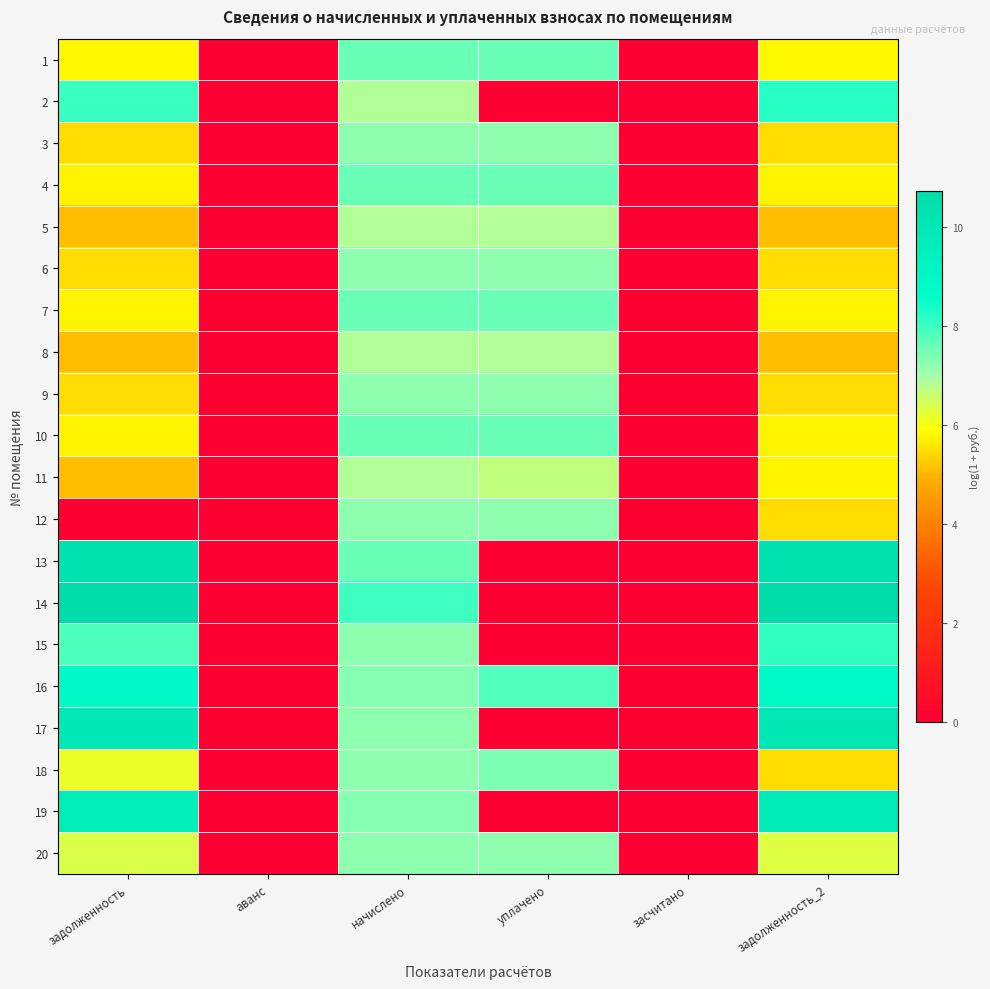

List the series in order of their peak value, highest first.

14, 13, 17, 19, 16, 2, 15, 1, 4, 7, 10, 18, 20, 3, 6, 9, 12, 5, 8, 11